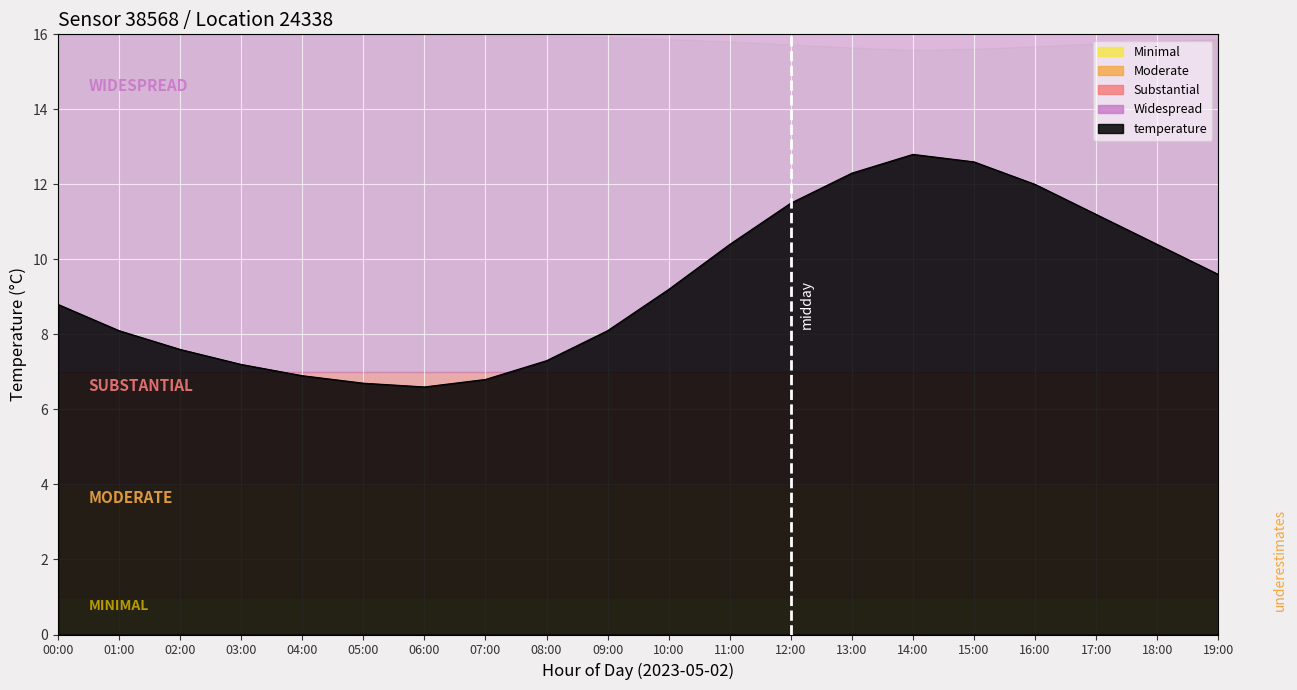

What is the maximum value shown in the chart?

12.8